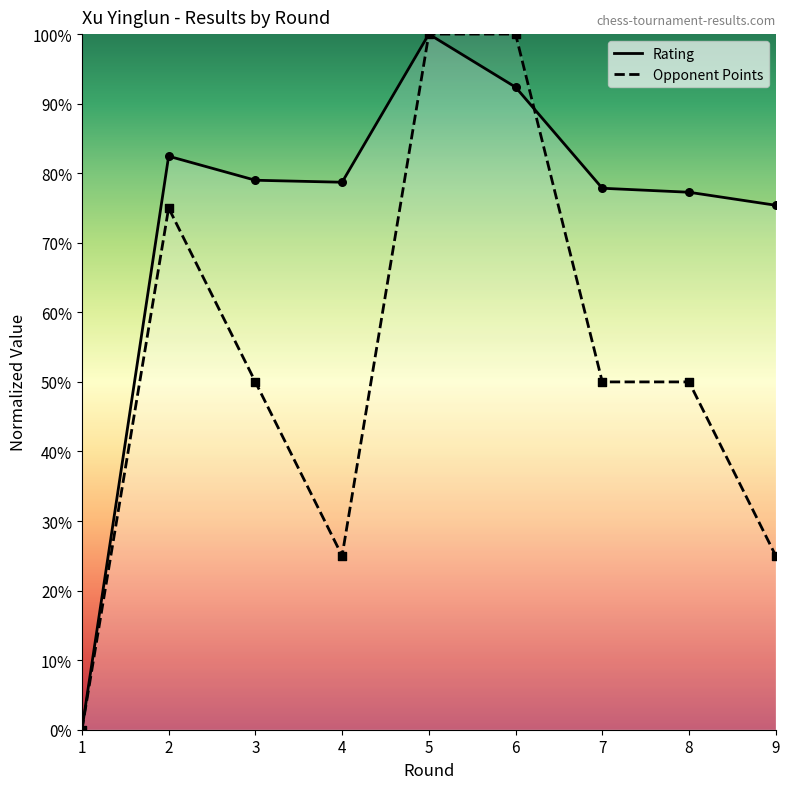

What are all the series names shown in the legend?

Rating, Opponent Points